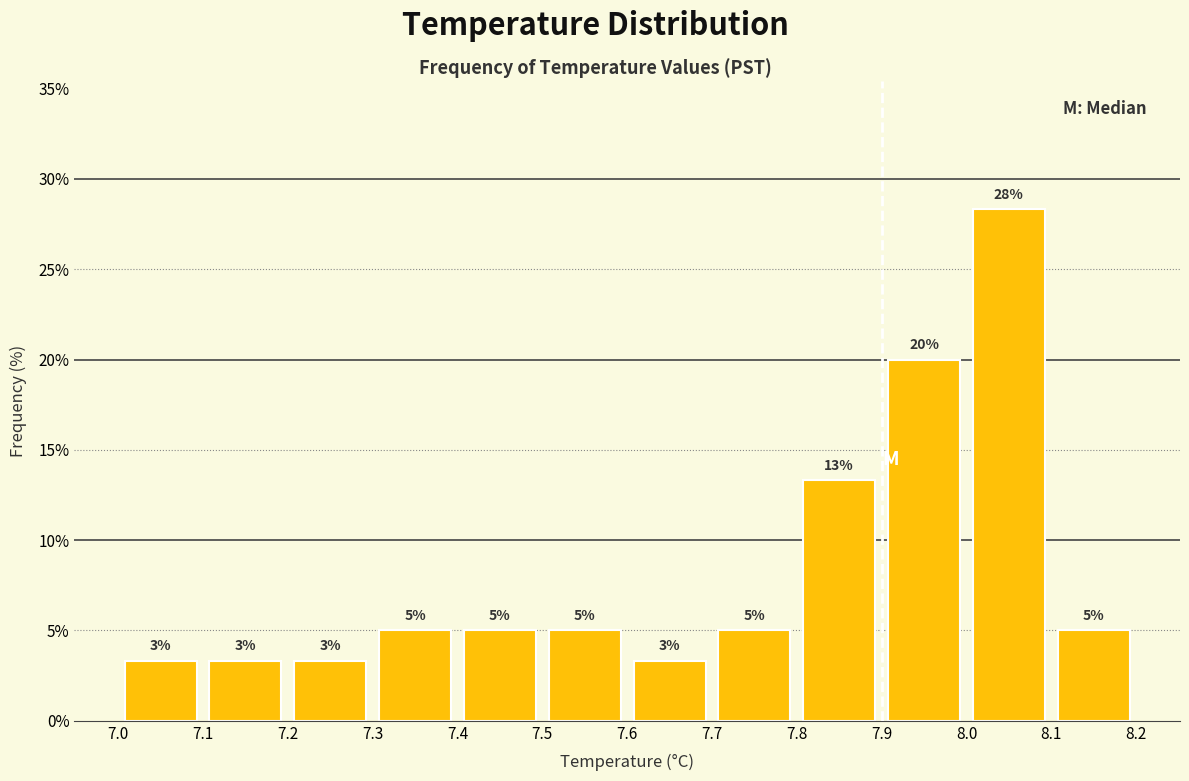

Over which range of the x-axis is the bar tallest?

8.0 to 8.1